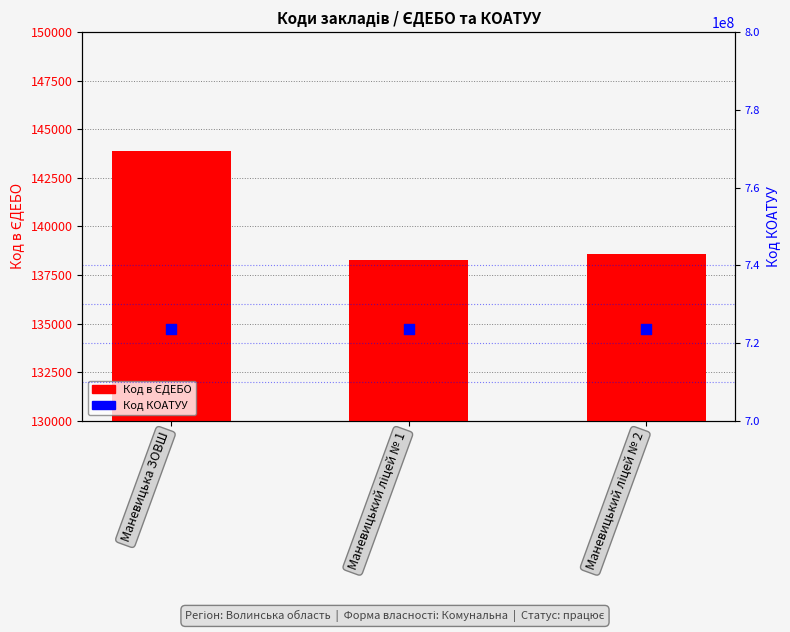

At which category is the sum across all series the highest?

Маневицька ЗОВШ